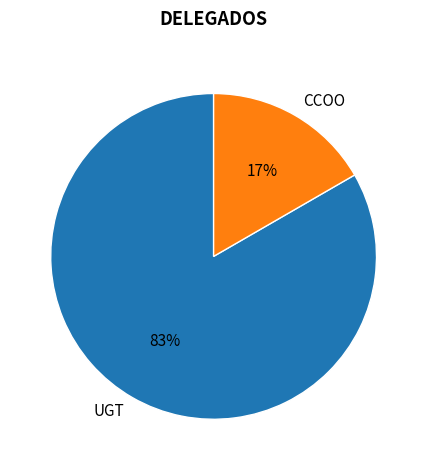

Is the sum of UGT and CCOO greater than half?

Yes